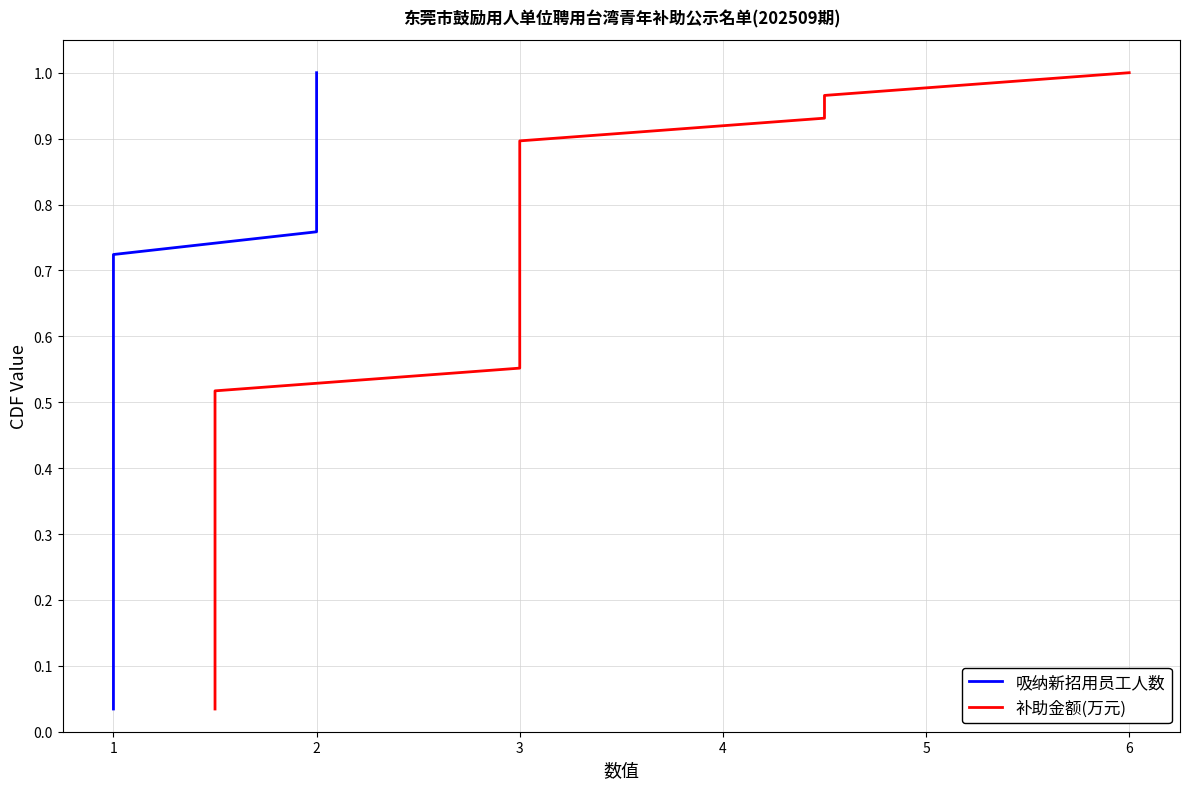

Which series changed the most between 0 and 21?

吸纳新招用员工人数